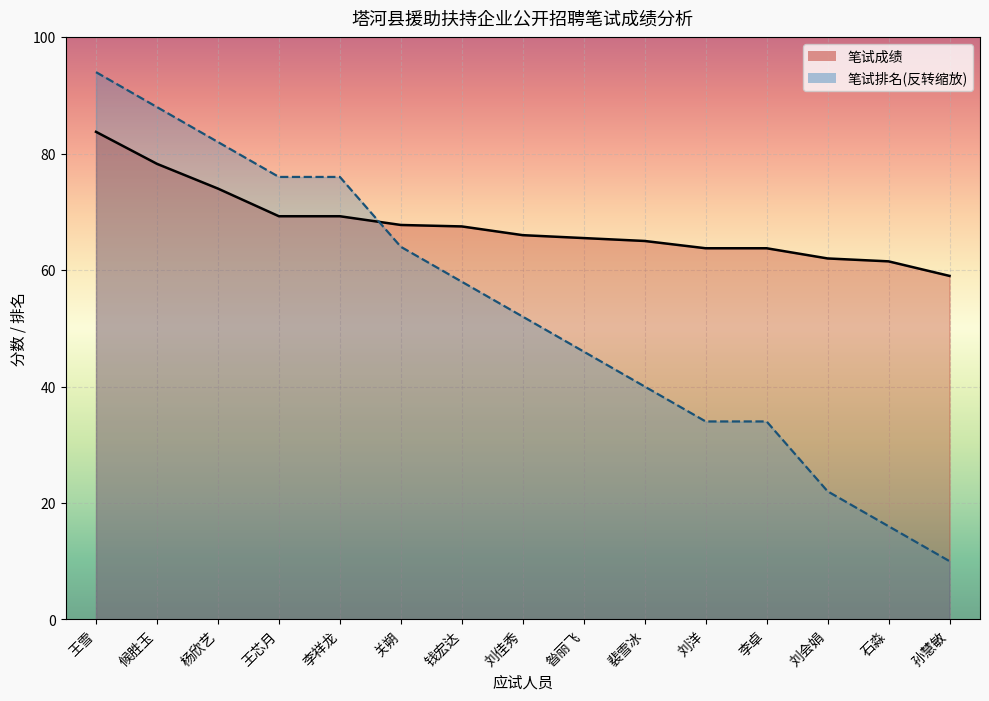

Rank the series by their average value, from highest to lowest.

笔试成绩_line, 笔试排名_line